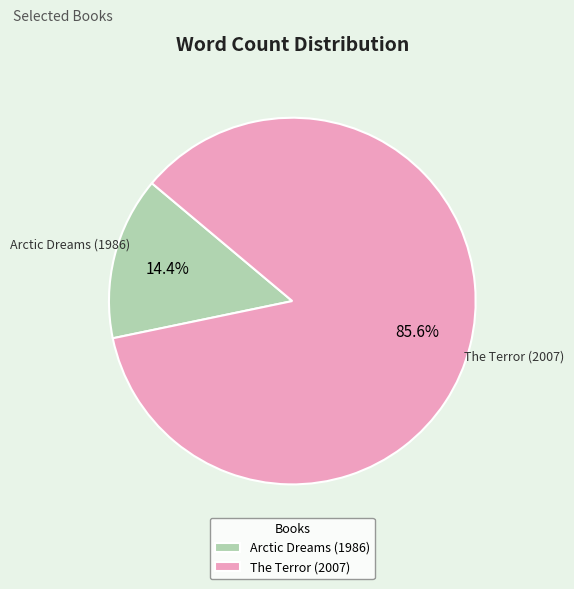

True or false: Arctic Dreams (1986) accounts for 21% of the total.

False